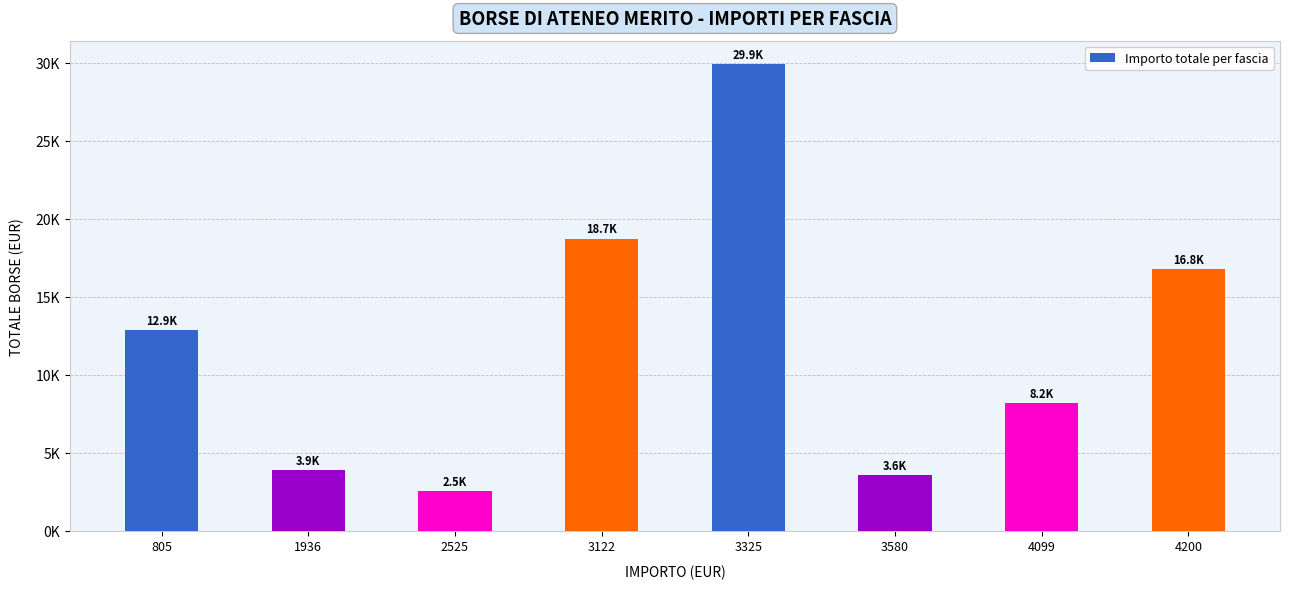

What is the approximate value at 3325, to the nearest 10?

29920